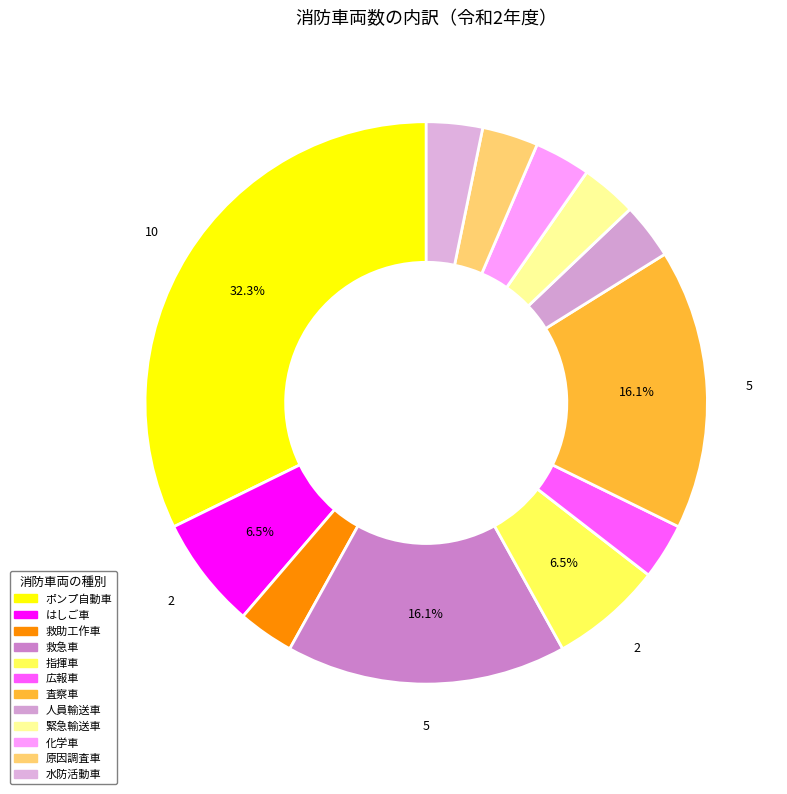

The 人員輸送車 slice represents 3% of the pie. True or false?

True